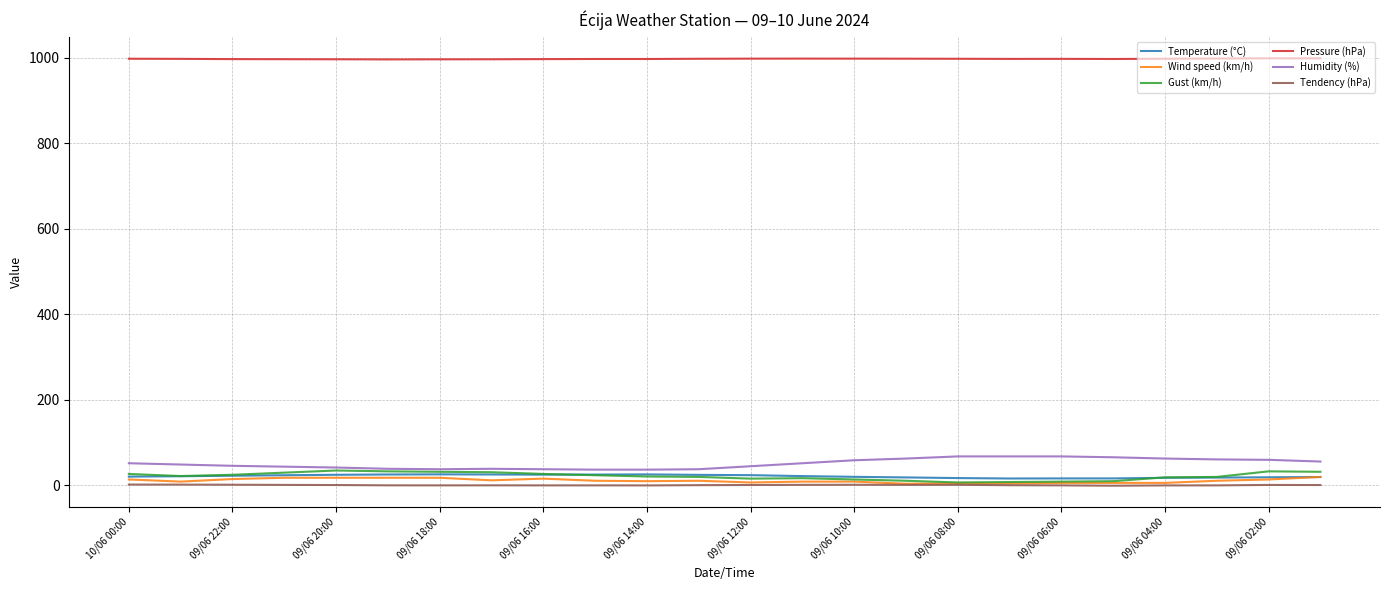

What is the difference between the second highest and second lowest values in the Humidity (%) series?

31.0